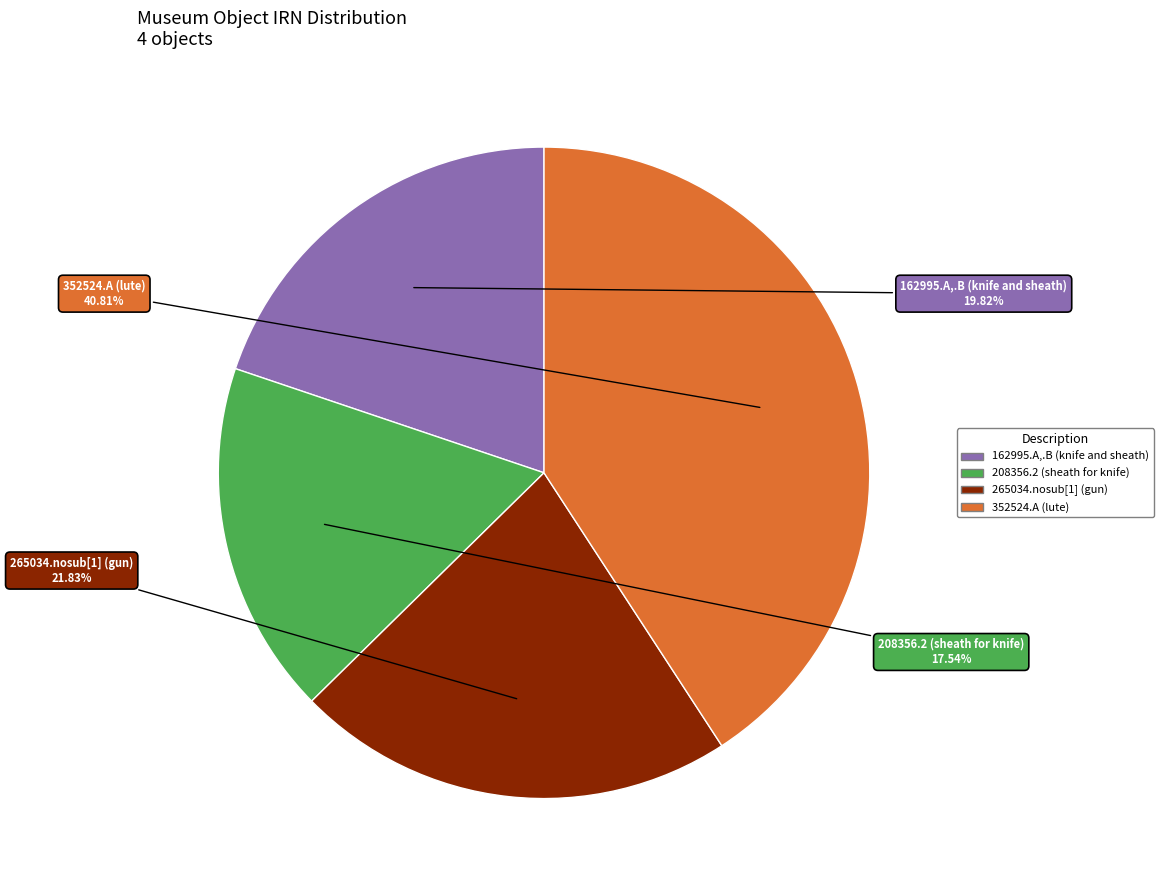

The 265034.nosub[1] (gun) slice represents 22% of the pie. True or false?

True